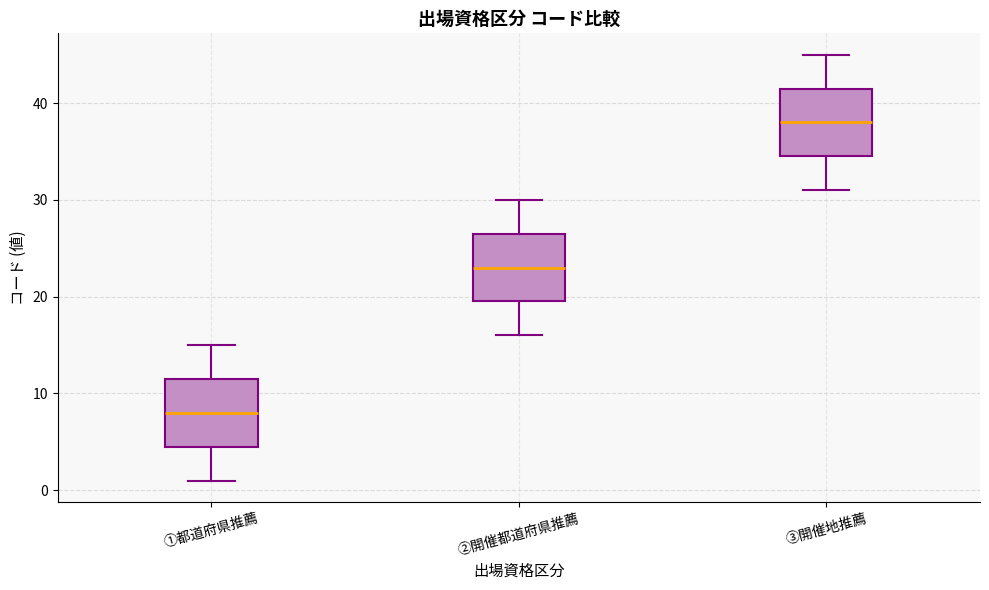

Which box has the lowest median line?

①都道府県推薦